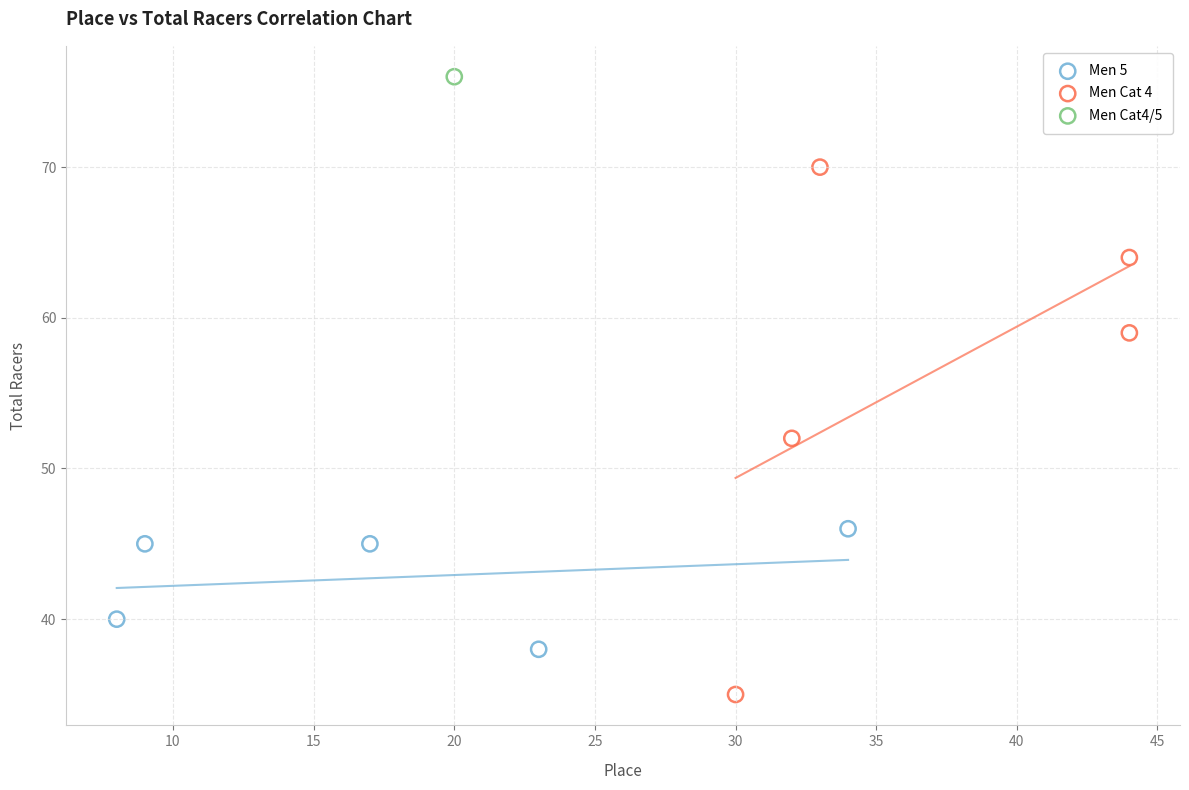

What are all the series names shown in the legend?

Men 5, Men Cat 4, Men Cat4/5